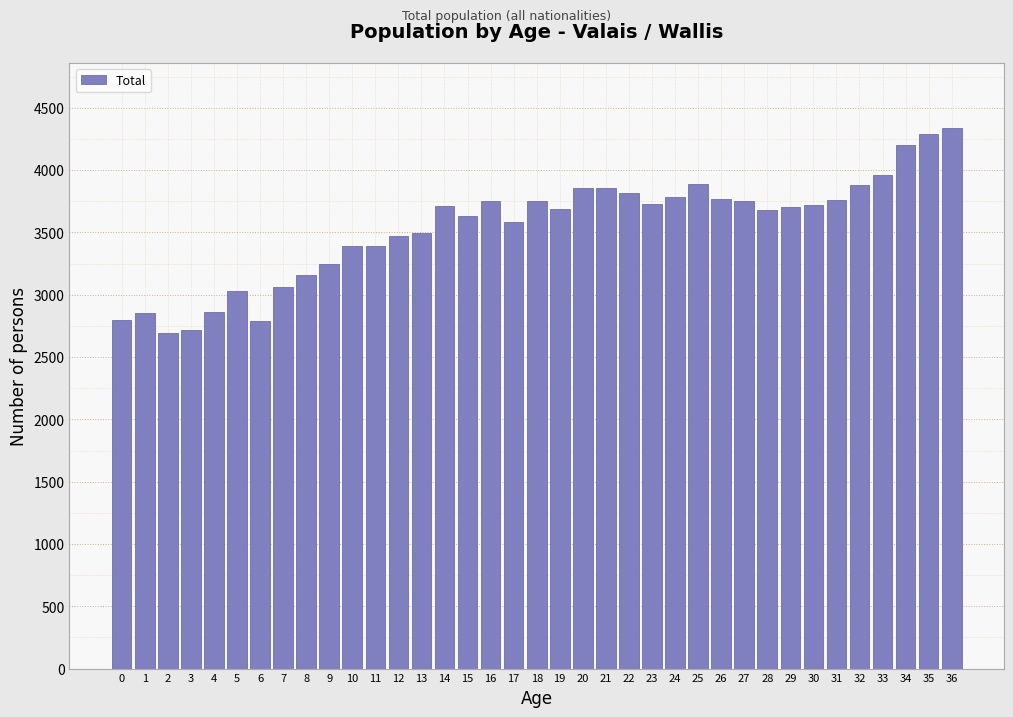

The value at 36 is 6875. True or false?

False